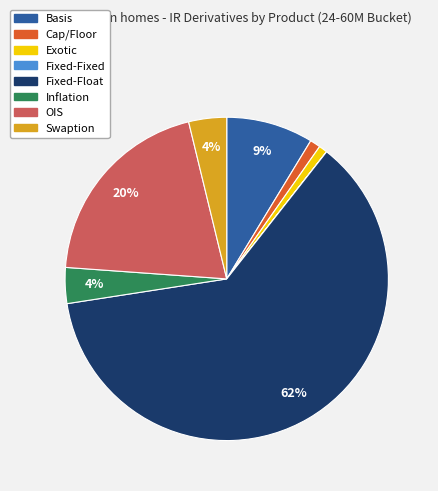

Is there any slice that represents more than half of the pie?

Yes